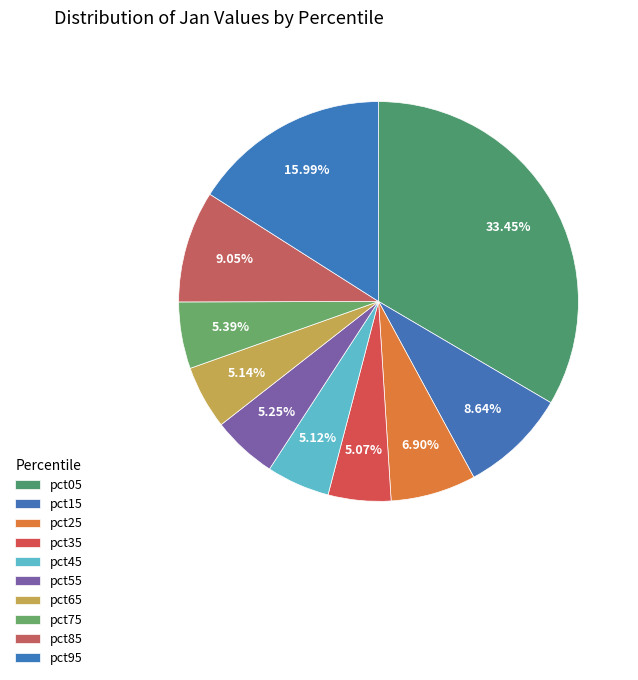

What percentage is NOT represented by pct35?

94.9%